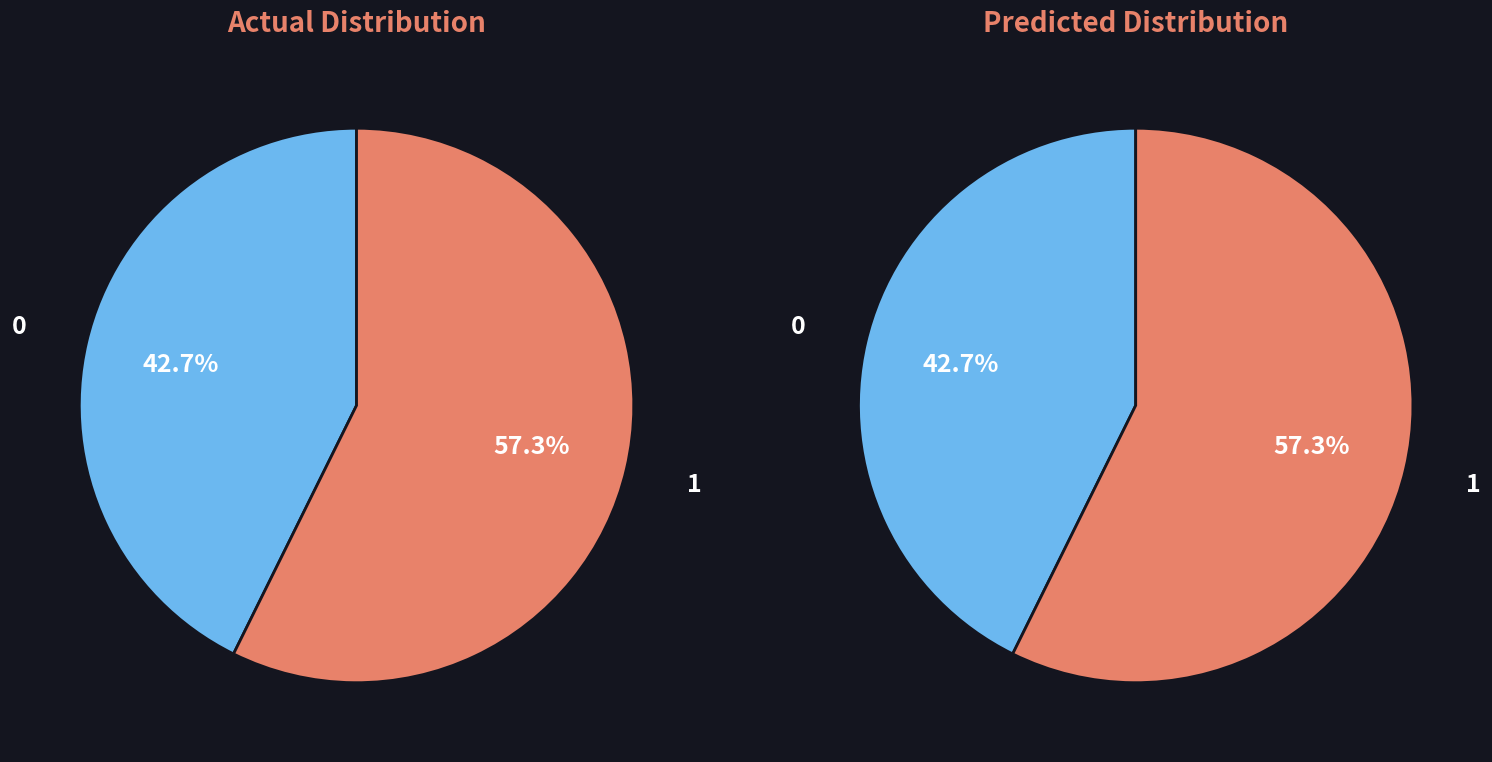

How many segments does this pie chart have?

2